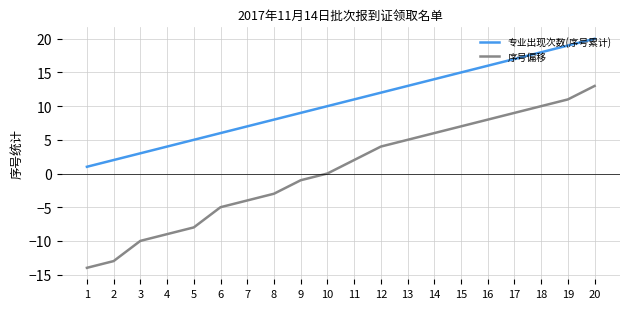

Reading left to right, what are all the values shown in this chart?

专业出现次数(序号累计): 1=1	2=2	3=3	4=4	5=5	6=6	7=7	8=8	9=9	10=10	11=11	12=12	13=13	14=14	15=15	16=16	17=17	18=18	19=19	20=20
序号偏移: 1=-14	2=-13	3=-10	4=-9	5=-8	6=-5	7=-4	8=-3	9=-1	10=0	11=2	12=4	13=5	14=6	15=7	16=8	17=9	18=10	19=11	20=13